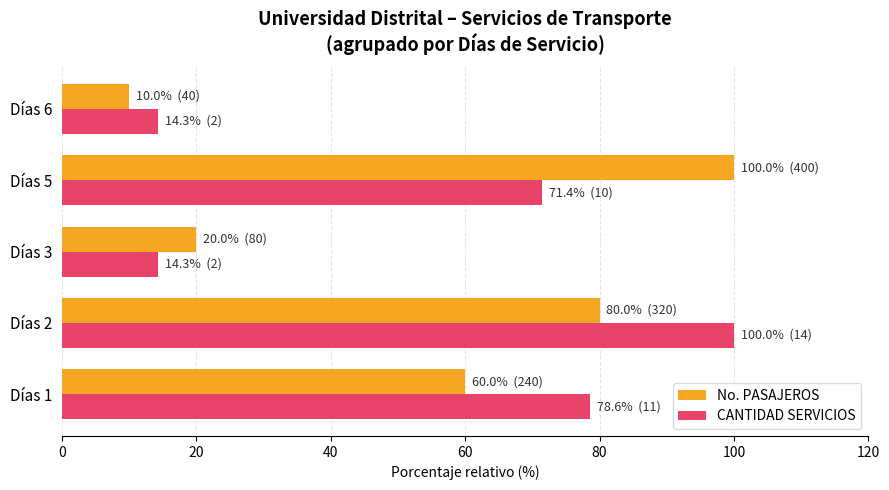

At how many categories does at least one series exceed 61?

3